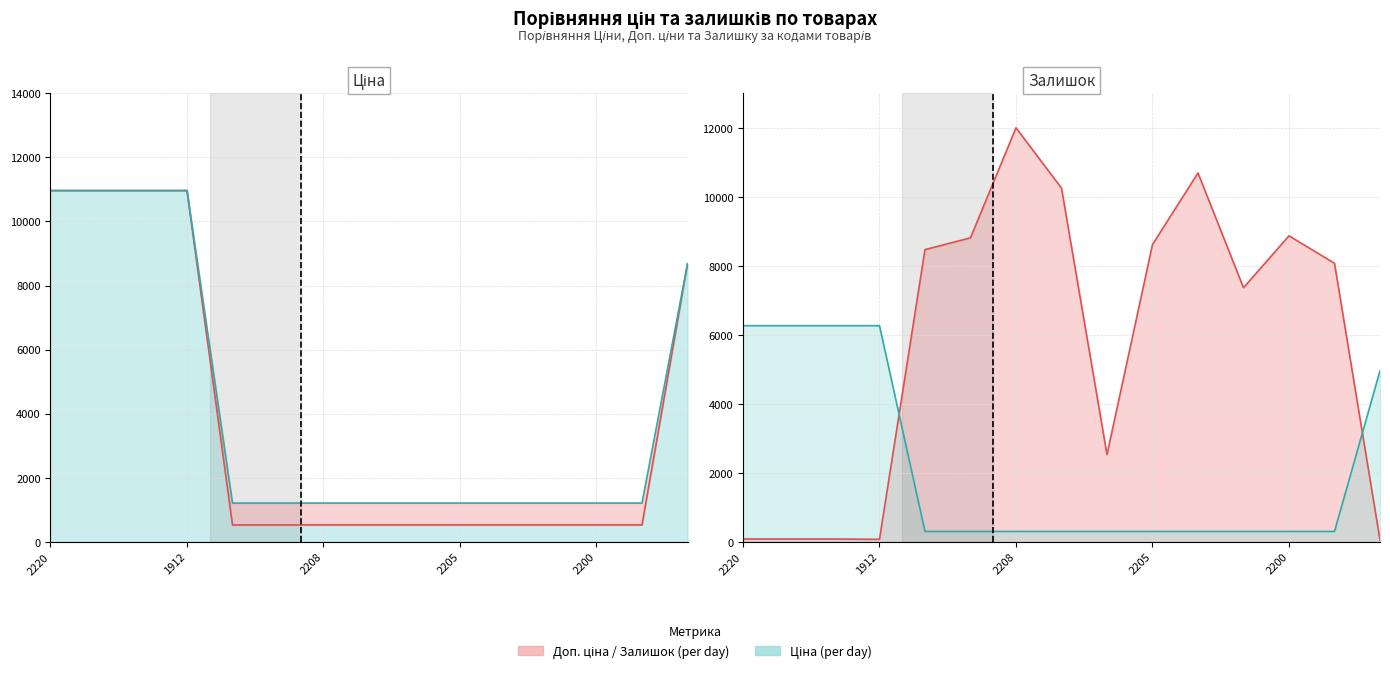

What is the highest value of the Доп. ціна series?

10964.4